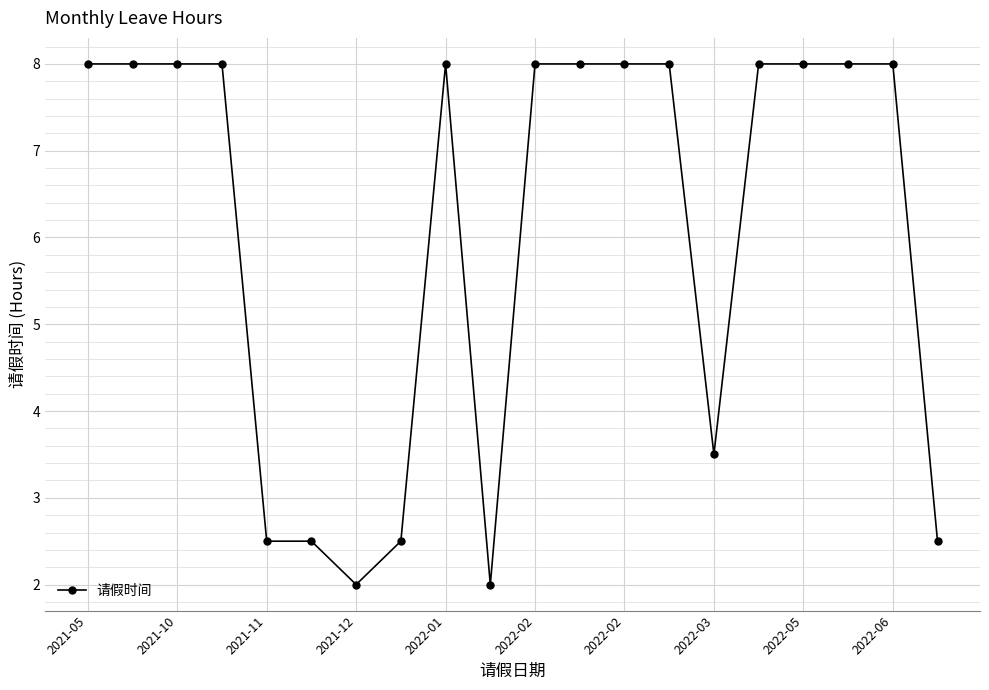

What is the greatest value displayed?

8.0